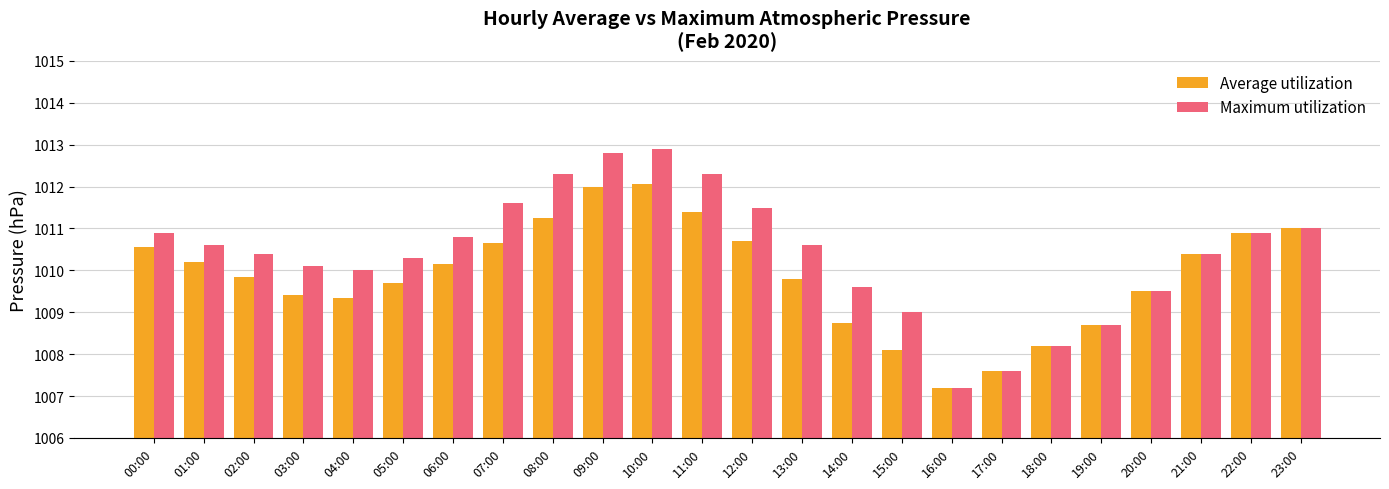

How many values in the Average utilization series exceed 1010?

12